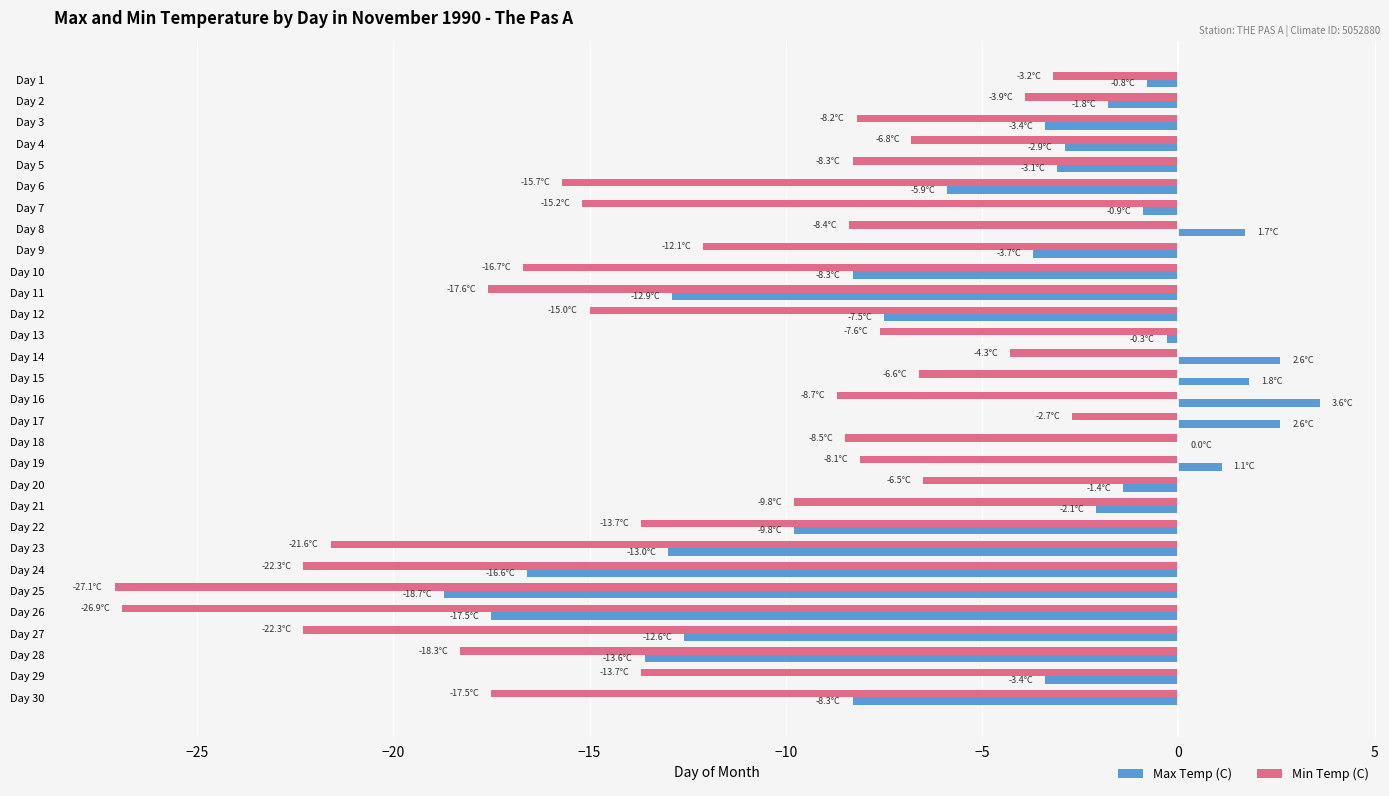

Is it true that Max Temp (C) equals -5.9 at Day 6?

True